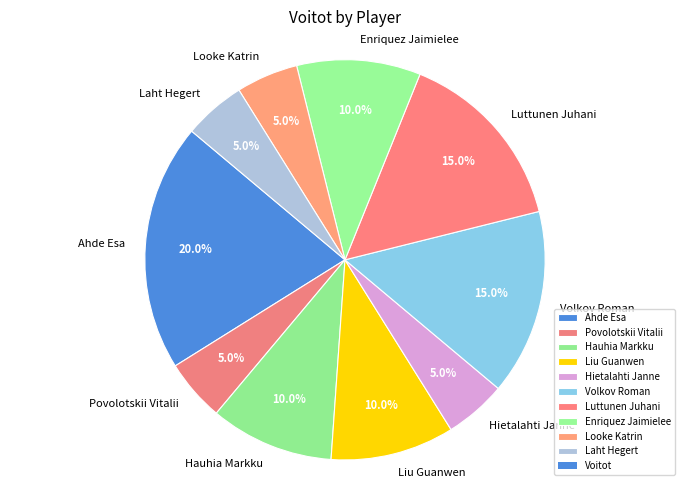

Is it true that Laht Hegert is 20% of the pie?

False